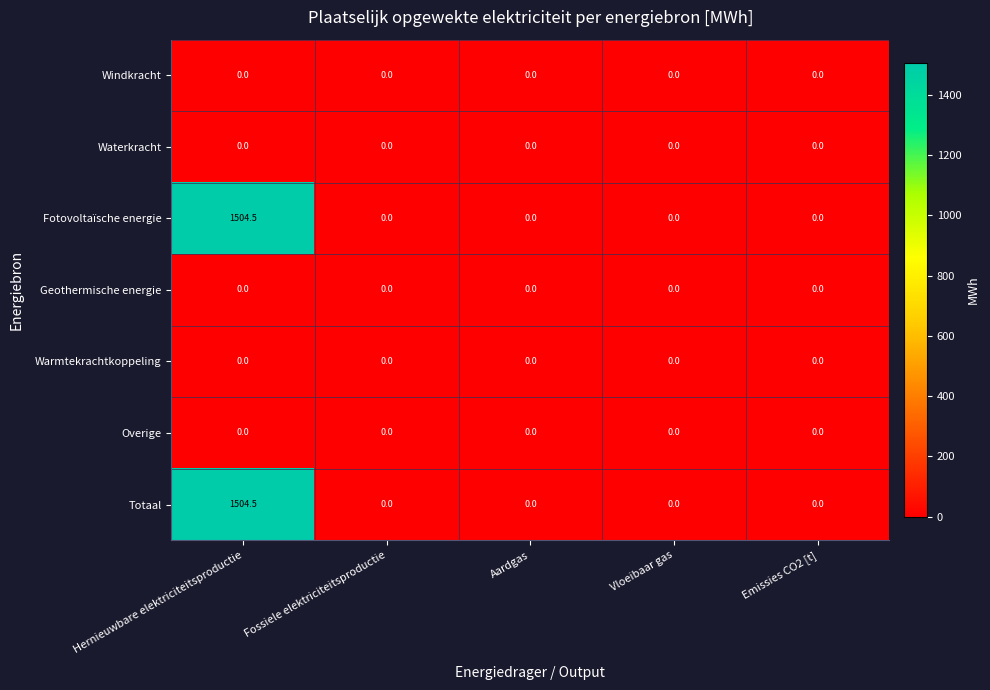

What is the maximum value shown in the chart?

1504.5